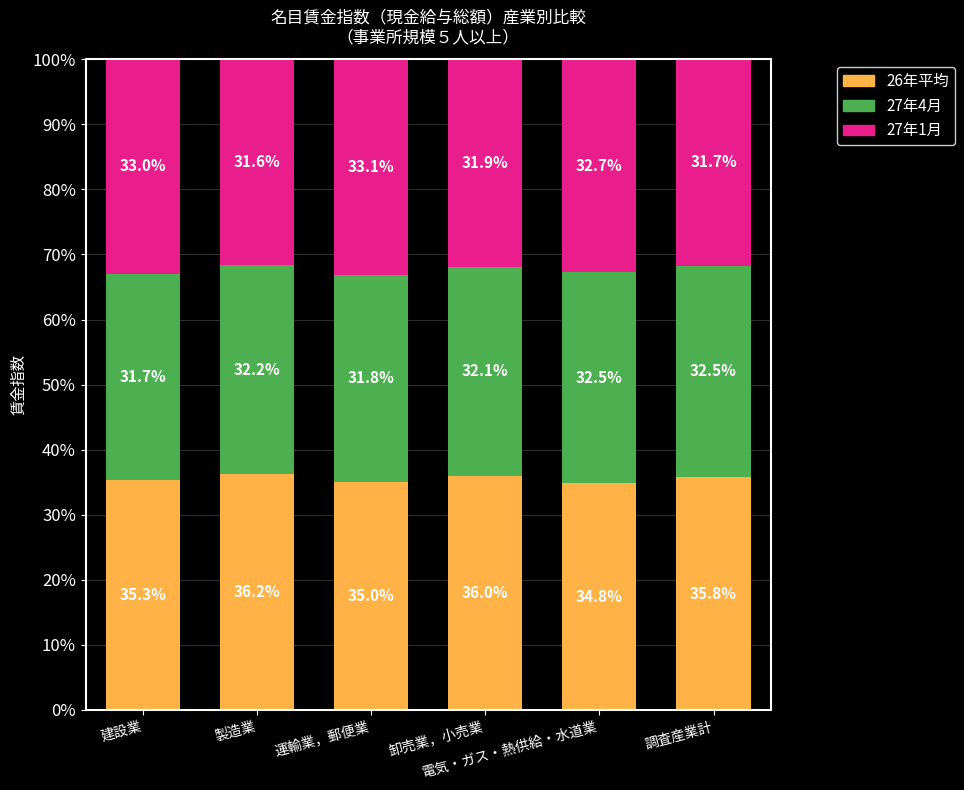

What is the value of the 26年平均 bar at the 4th from the left?

36.0